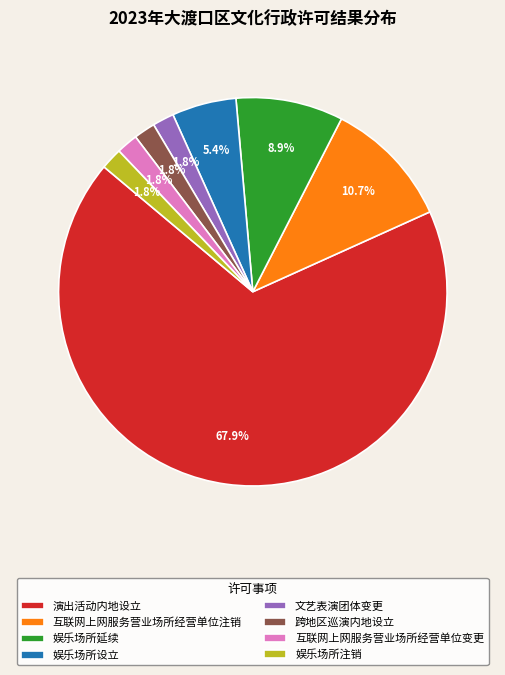

To the nearest percent, what is the difference between the largest and smallest slice percentages?

66%